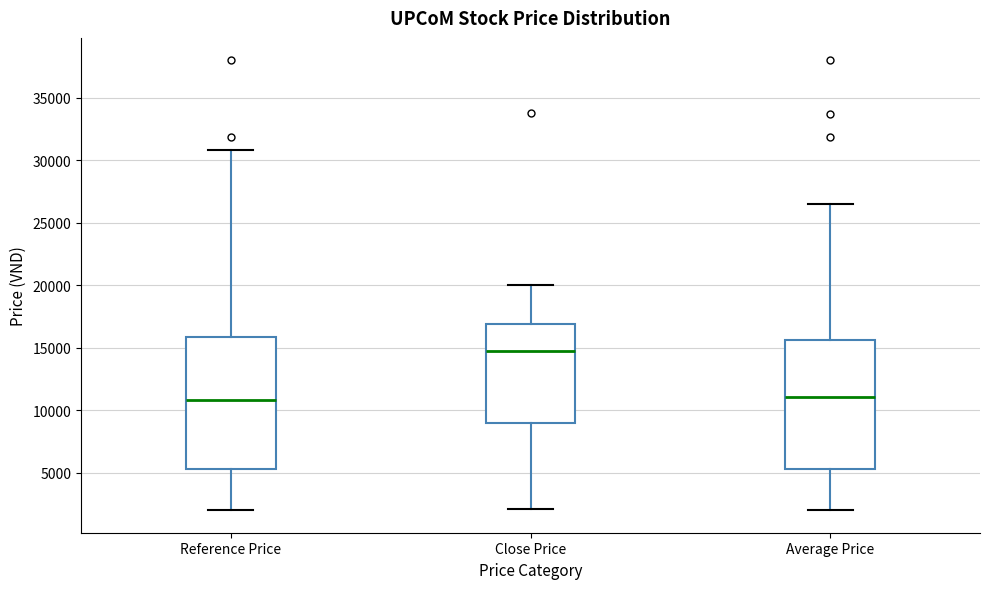

Reading left to right, read every box against the y-axis: the position of its median line, the range the box covers, and the ends of its whiskers. The values are not printed on the chart, so give them approximately, as read against the axis.

Reference Price: median 11000, box 5500 to 16000, whiskers 2000 to 31000
Close Price: median 15000, box 9000 to 17000, whiskers 2000 to 20000
Average Price: median 11000, box 5500 to 15500, whiskers 2000 to 26500